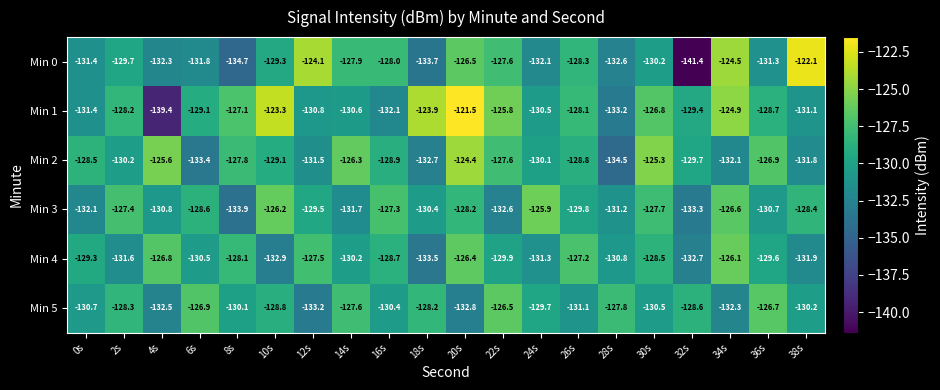

Is it true that Min 0 equals -191.2 at 8s?

False